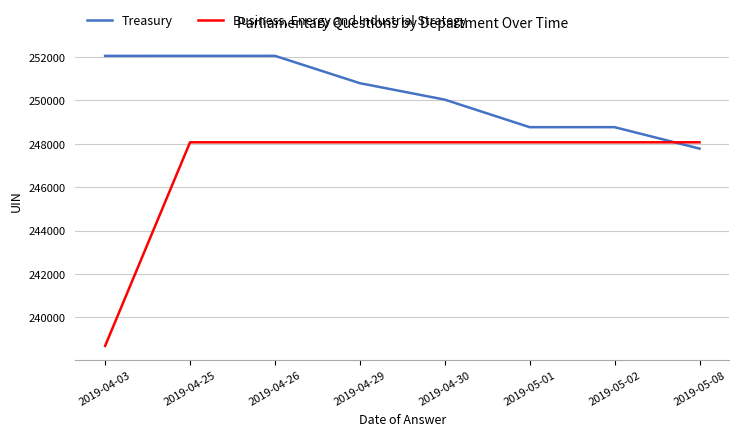

What are all the series names shown in the legend?

Treasury, Business, Energy and Industrial Strategy